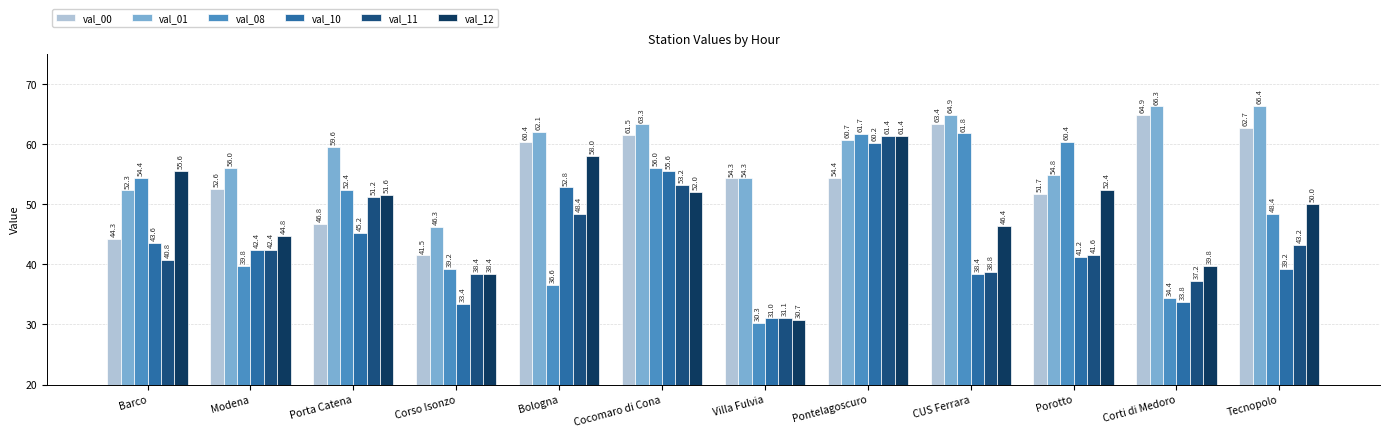

What is the spread (max minus min) of values at Corti di Medoro?

32.5